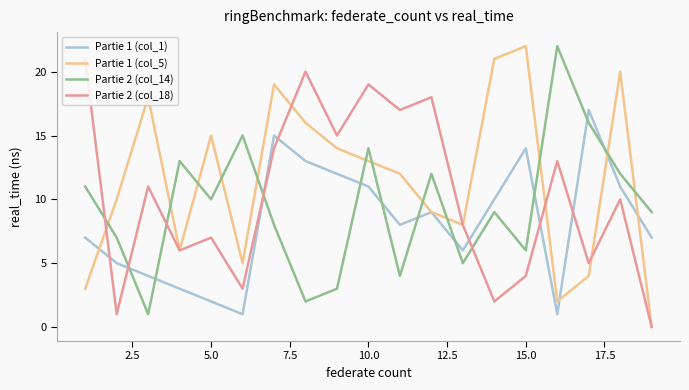

How many intersections are there between Partie 2 (col_14) and Partie 1 (col_1)?

10